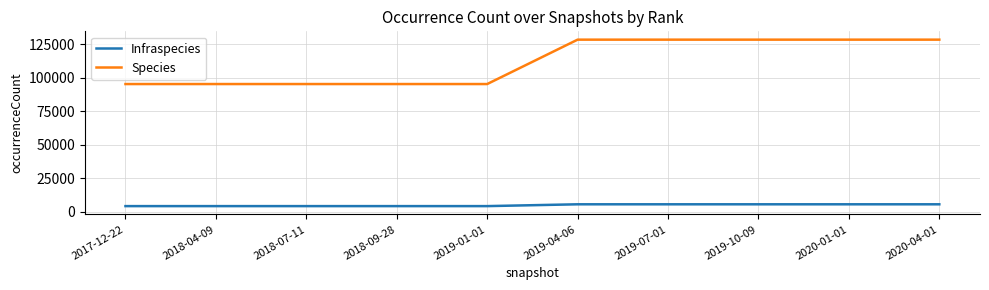

What value does the Species series have at 2020-04-01, to the nearest 10?

128400